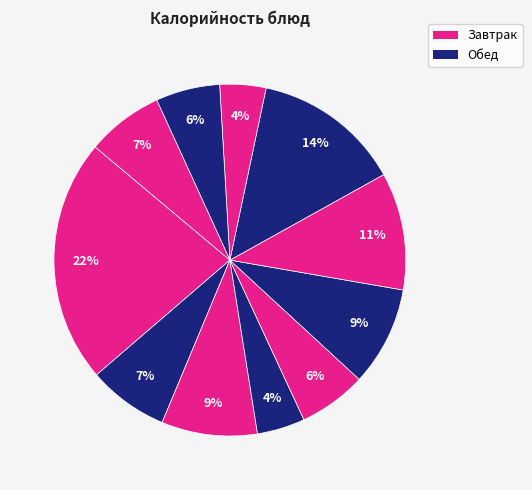

Count the number of slices in the pie.

11